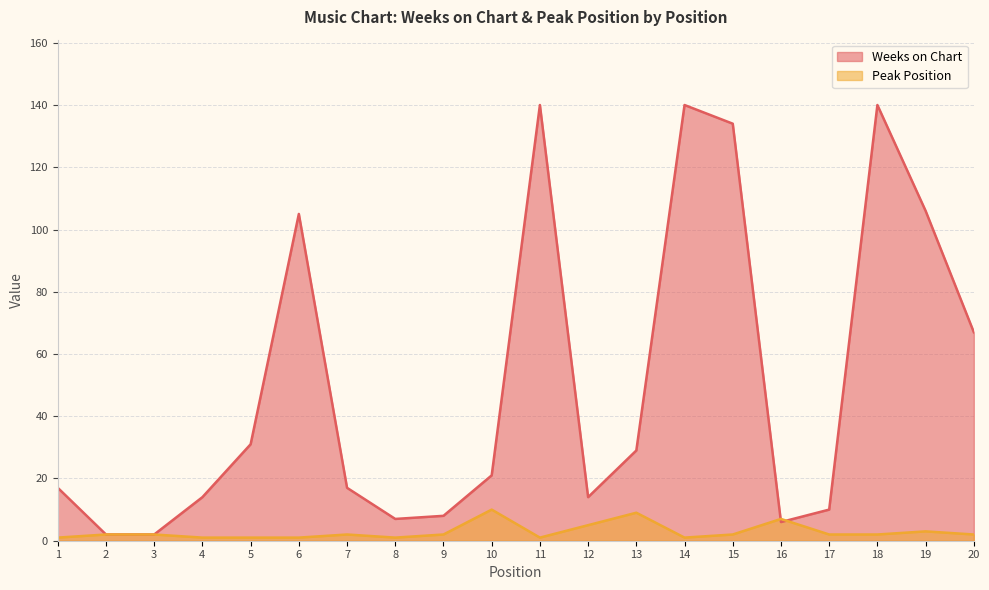

Which category has the lowest value across all series?

1